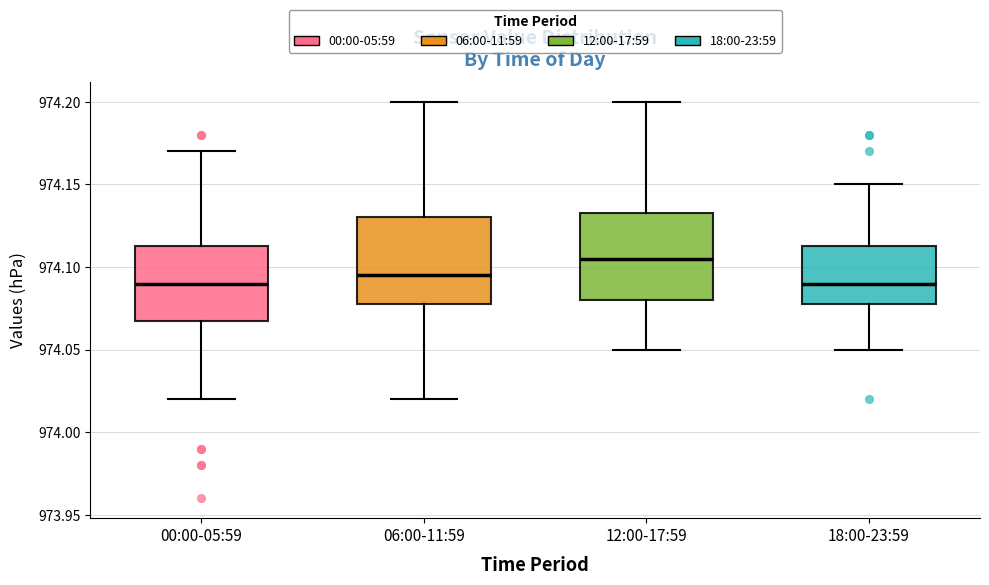

Where does the lower whisker of the box for 00:00-05:59 end on the y-axis? The values are not printed on the chart, so give them approximately, as read against the axis.

974.020